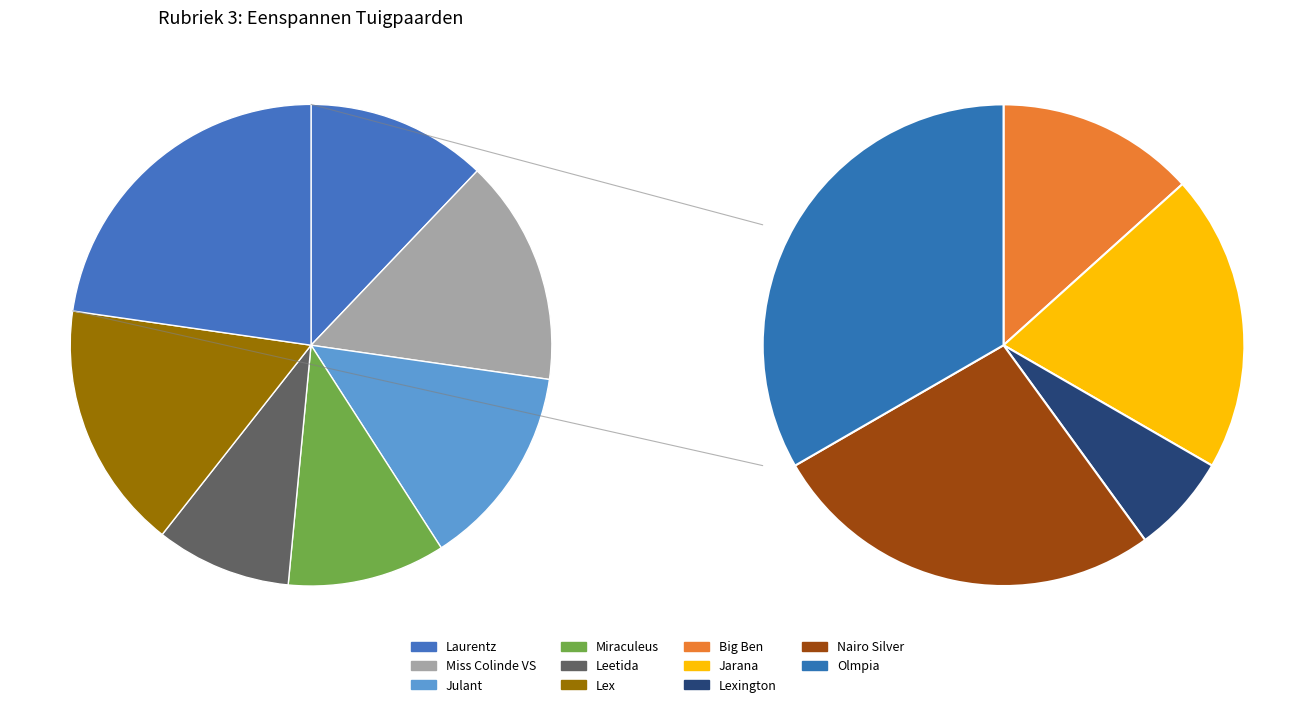

Is it true that Laurentz is 21% of the pie?

False